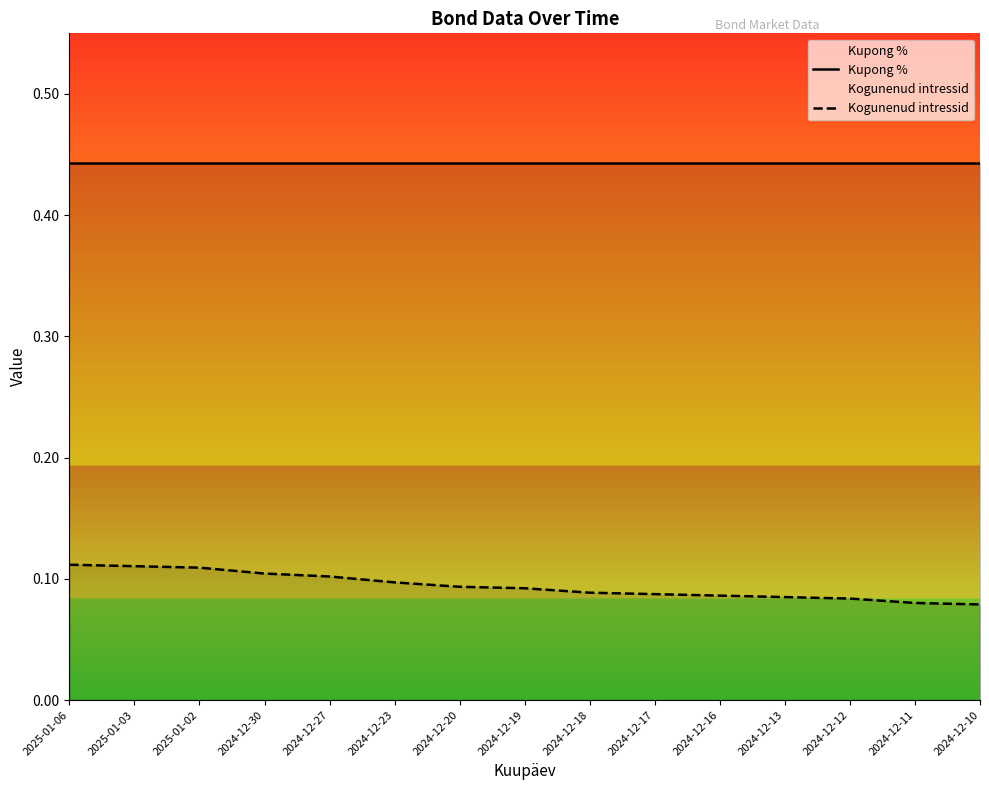

Reading left to right, what are all the values shown in this chart?

Kupong %: 2025-01-06=0.4	2025-01-03=0.4	2025-01-02=0.4	2024-12-30=0.4	2024-12-27=0.4	2024-12-23=0.4	2024-12-20=0.4	2024-12-19=0.4	2024-12-18=0.4	2024-12-17=0.4	2024-12-16=0.4	2024-12-13=0.4	2024-12-12=0.4	2024-12-11=0.4	2024-12-10=0.4
Kogunenud intressid: 2025-01-06=0.1	2025-01-03=0.1	2025-01-02=0.1	2024-12-30=0.1	2024-12-27=0.1	2024-12-23=0.1	2024-12-20=0.1	2024-12-19=0.1	2024-12-18=0.1	2024-12-17=0.1	2024-12-16=0.1	2024-12-13=0.1	2024-12-12=0.1	2024-12-11=0.1	2024-12-10=0.1